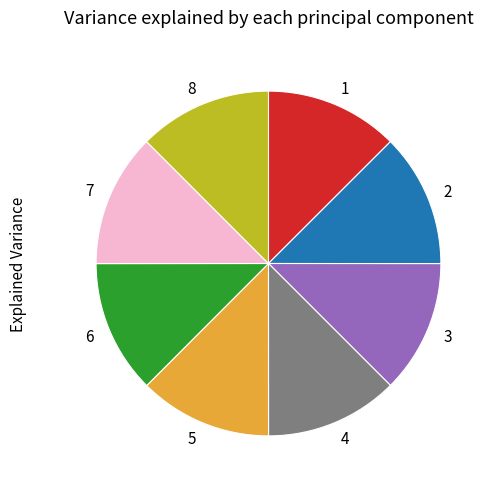

Do 6 and 5 together represent more than half of the pie?

No